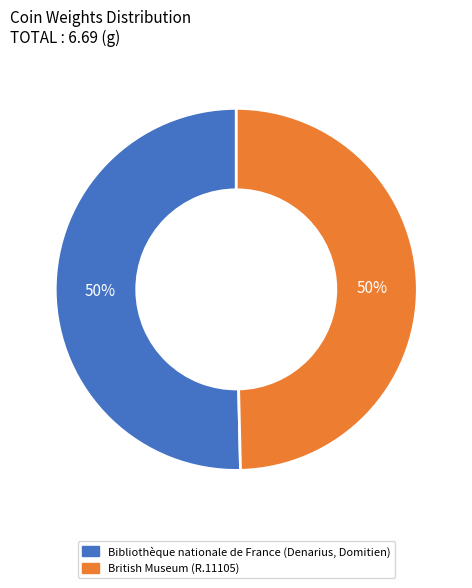

What percentage is the Bibliothèque nationale de France (Denarius, Domitien) slice, to the nearest percent?

50%